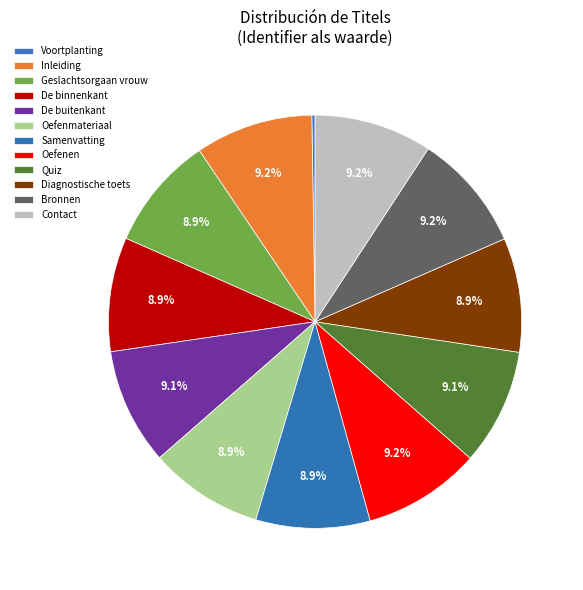

How many segments does this pie chart have?

12